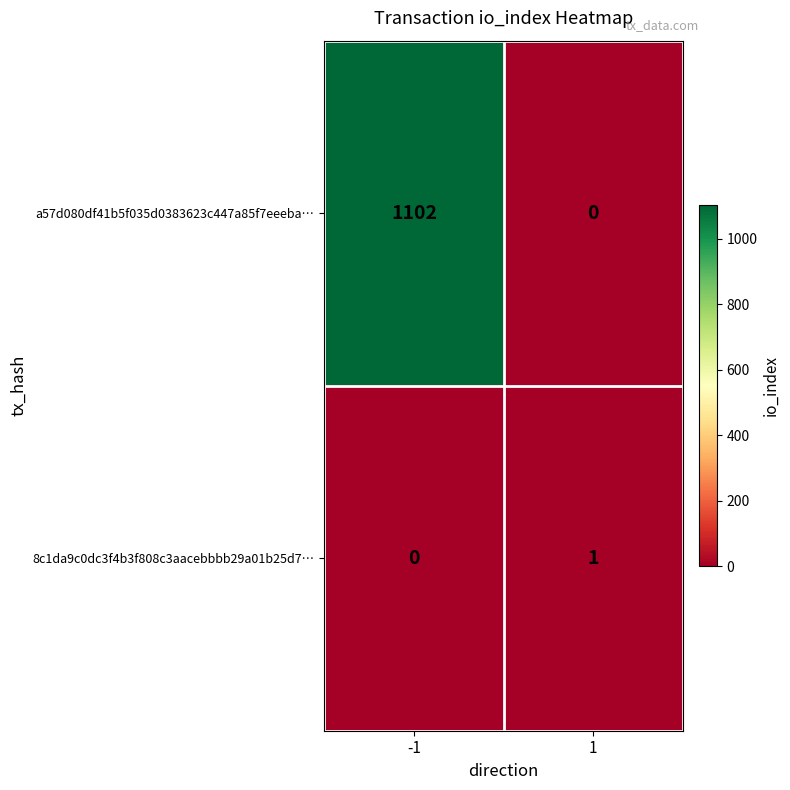

Reading left to right, list all the values displayed in this chart.

a57d080df41b5f035d0383623c447a85f7eeeba…: 1102	0
8c1da9c0dc3f4b3f808c3aacebbbb29a01b25d7…: 0	1